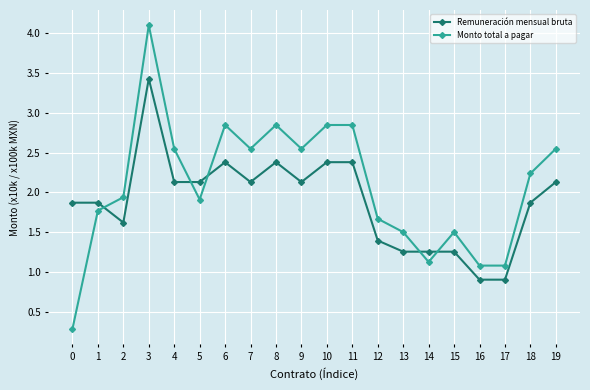

How many intersections are there between Remuneración mensual bruta and Monto total a pagar?

5